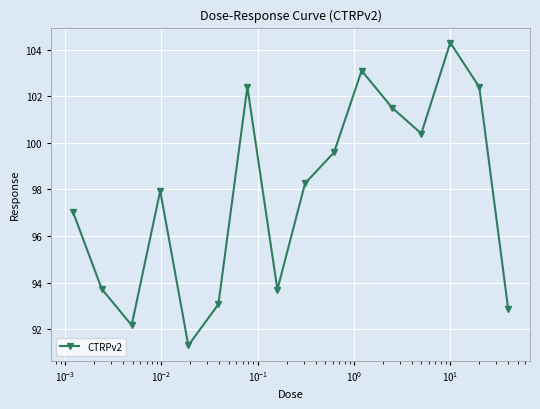

What is the maximum value shown in the chart?

104.3